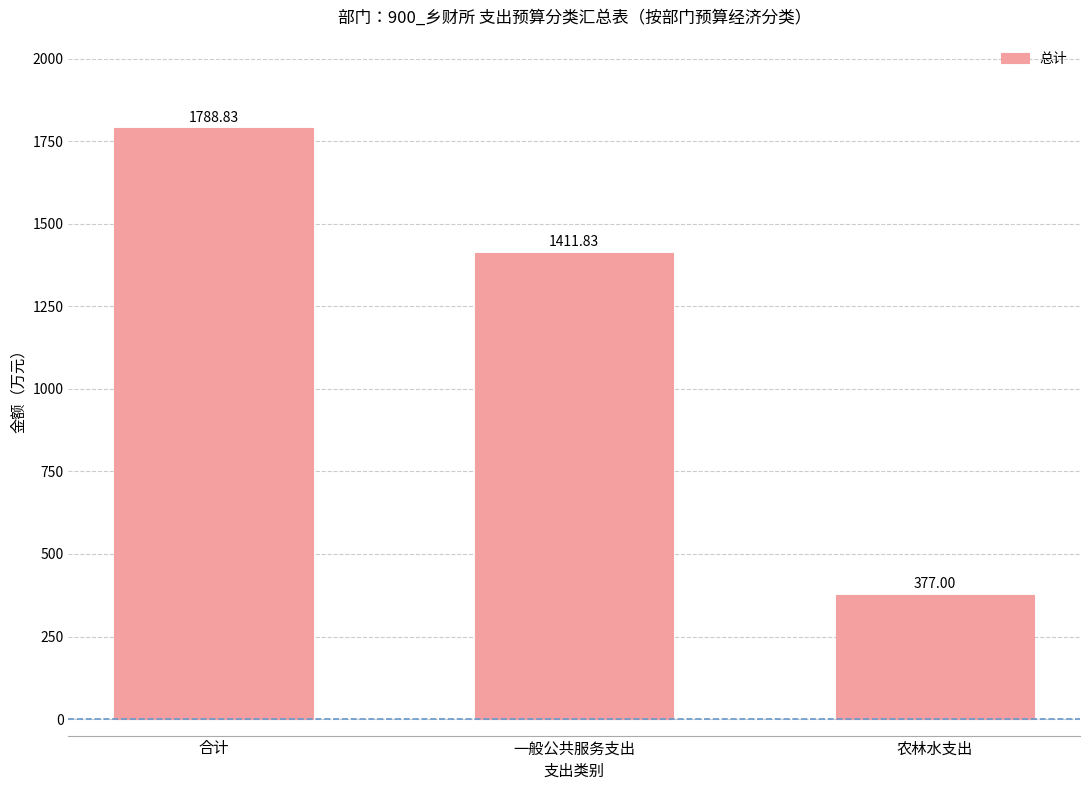

What is the value of the 2nd bar from the left?

1411.8